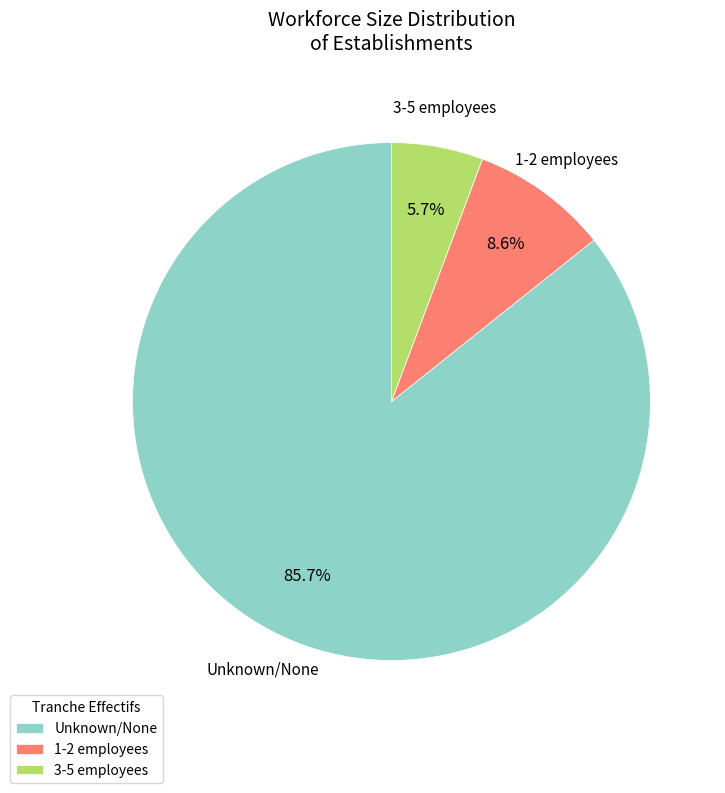

Is there any slice that represents more than half of the pie?

Yes